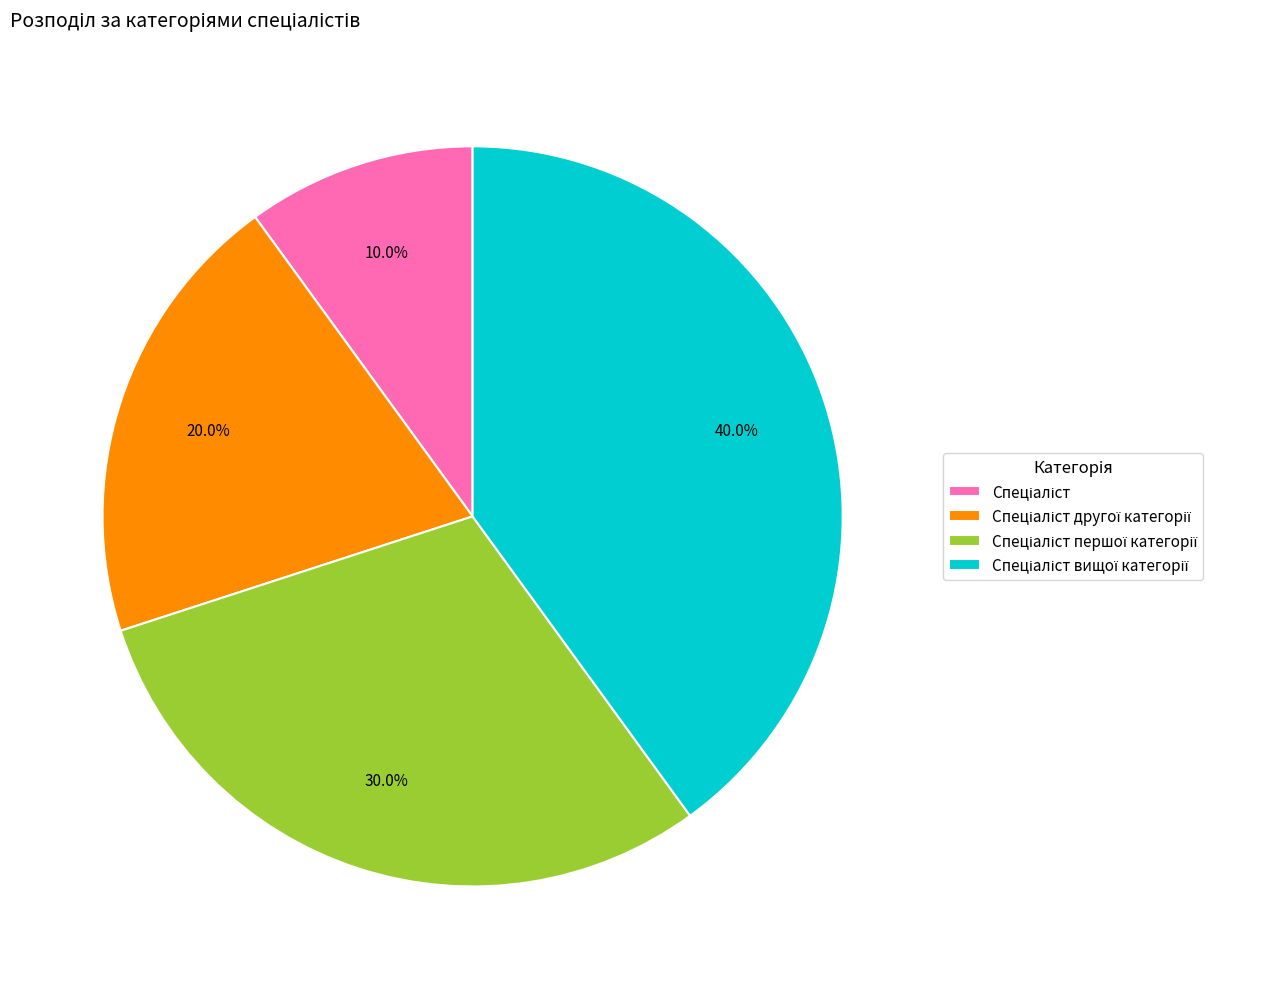

Is there a majority slice in this chart?

No